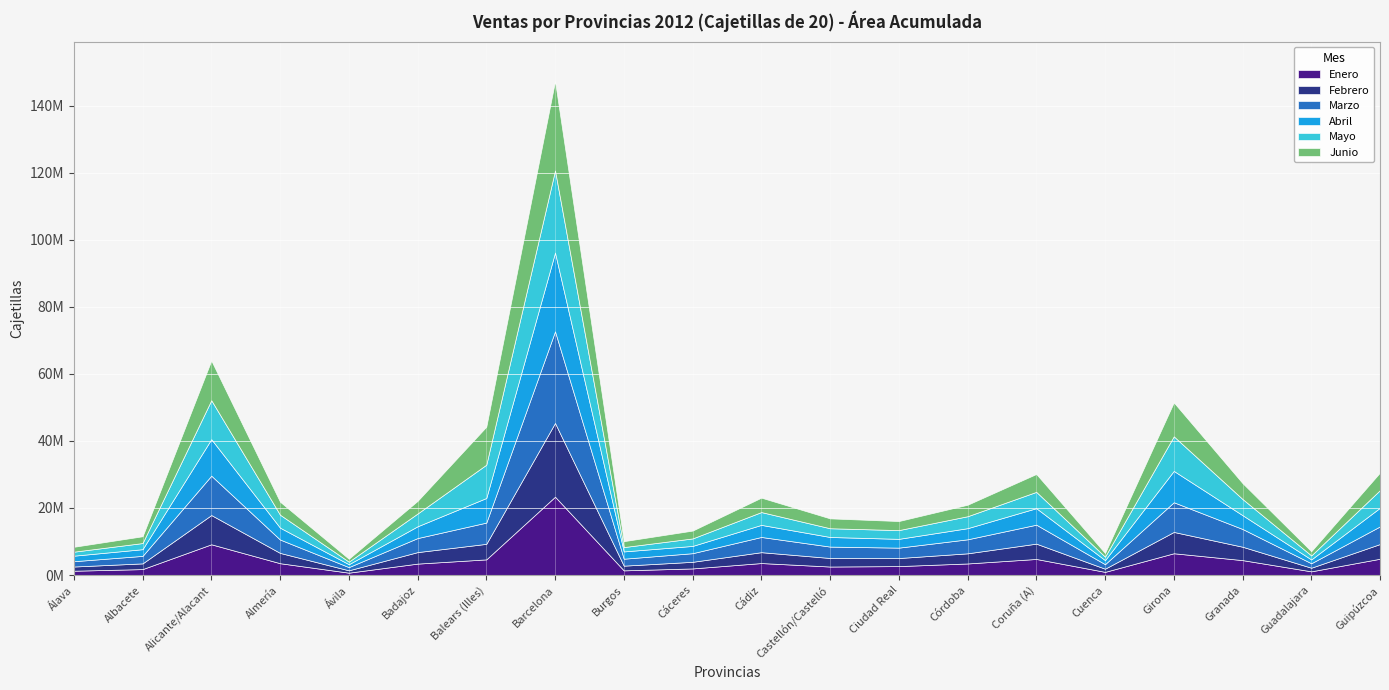

Where do Febrero and Mayo first cross each other?

Álava and Albacete